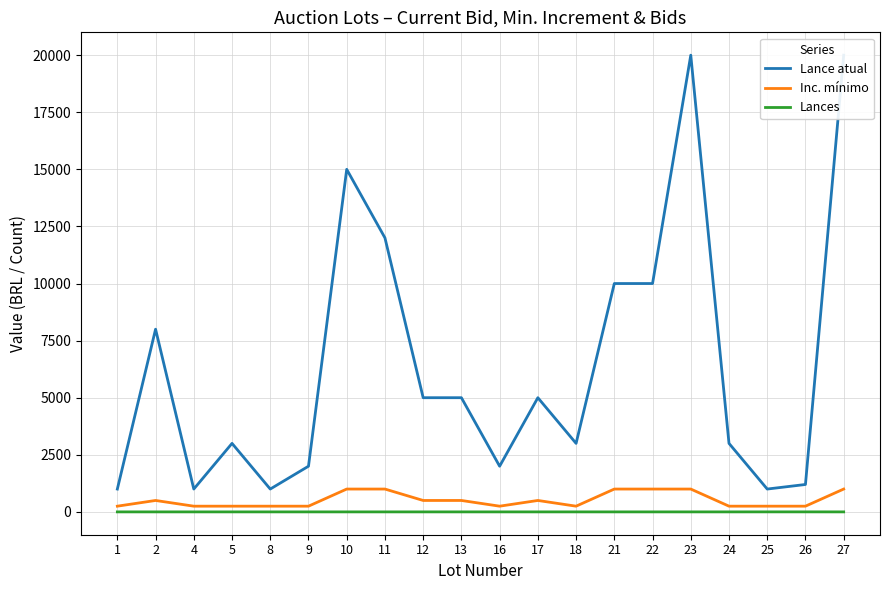

At which category does Lance atual reach its first local valley?

4